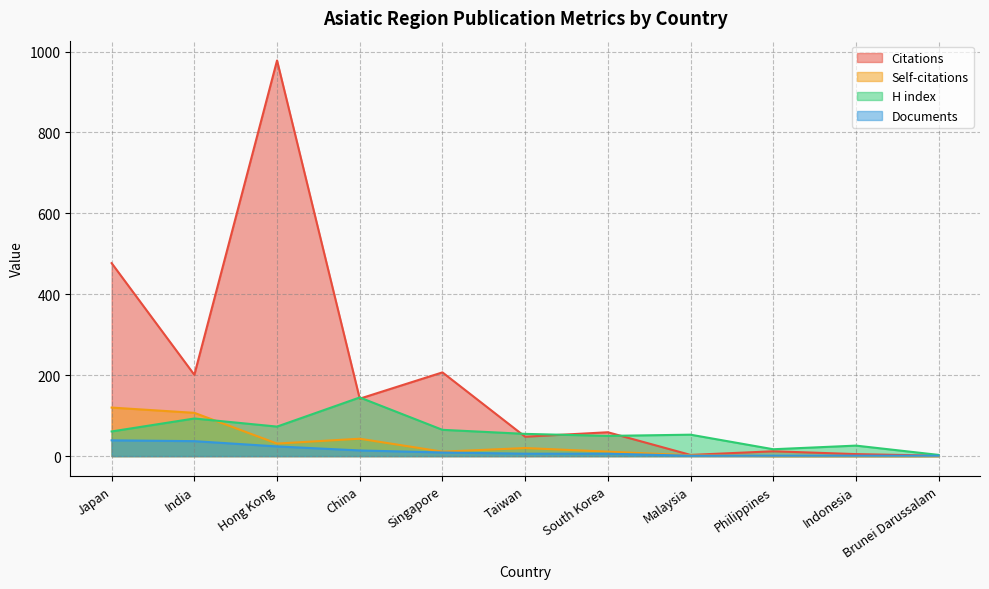

Which category has the highest value in the Documents series?

Japan